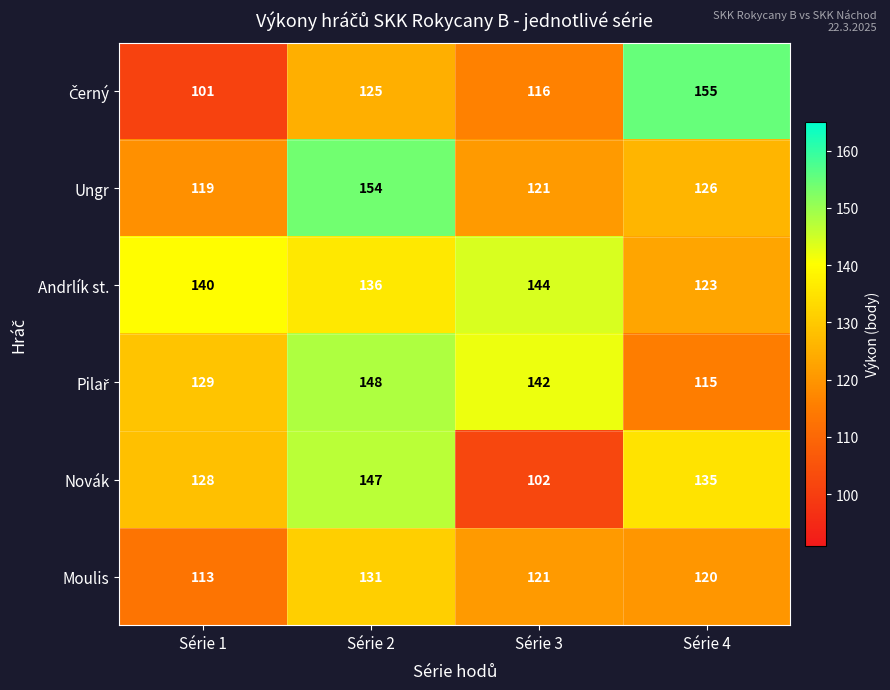

True or false: Moulis has a value of 53 at Série 3.

False